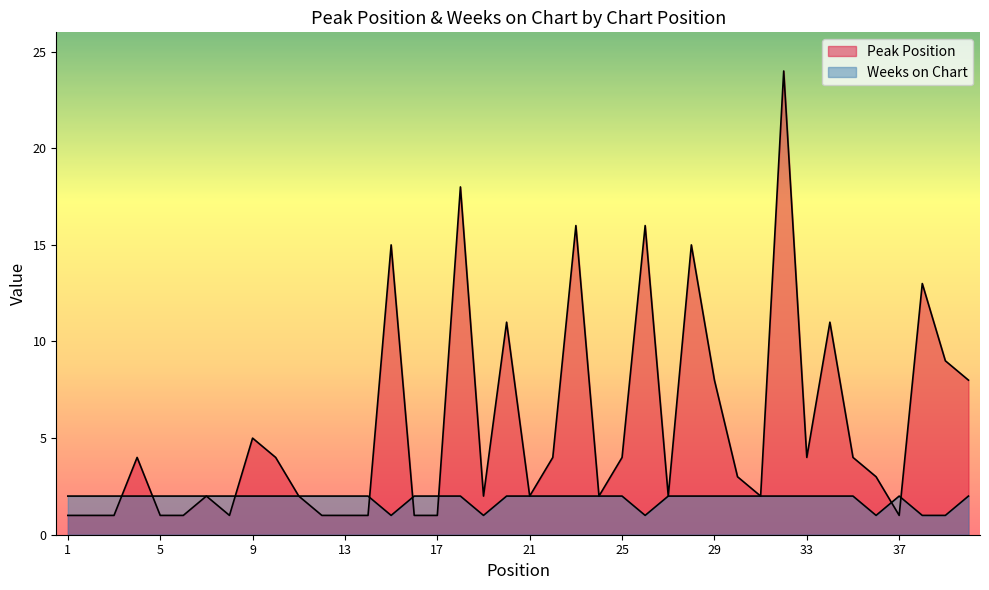

What is the lowest value of the Weeks on Chart series?

1